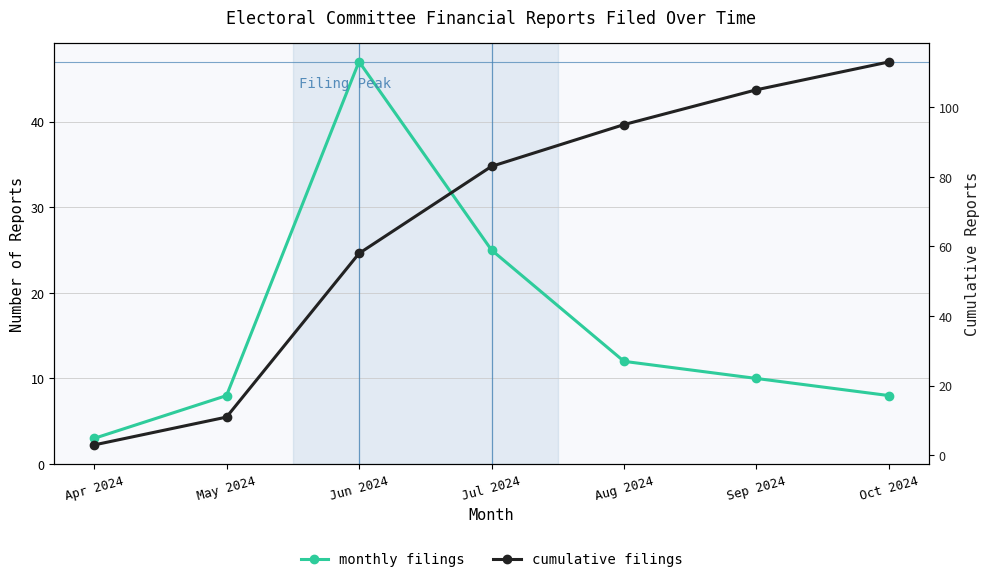

At how many categories does at least one series exceed 25?

5